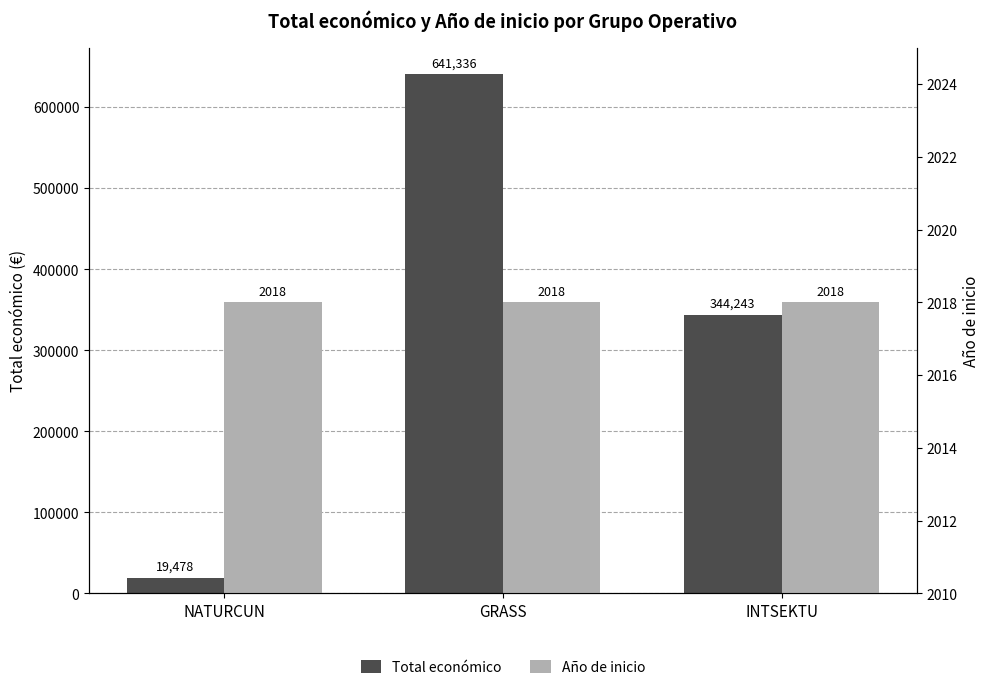

List the labels in order of Año de inicio value, largest first.

NATURCUN, GRASS, INTSEKTU